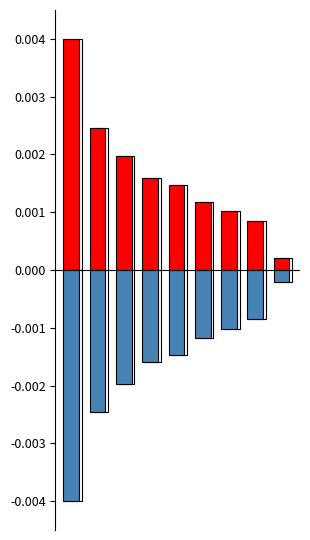

The value of SJR positive at 2 is 0.0. True or false?

False